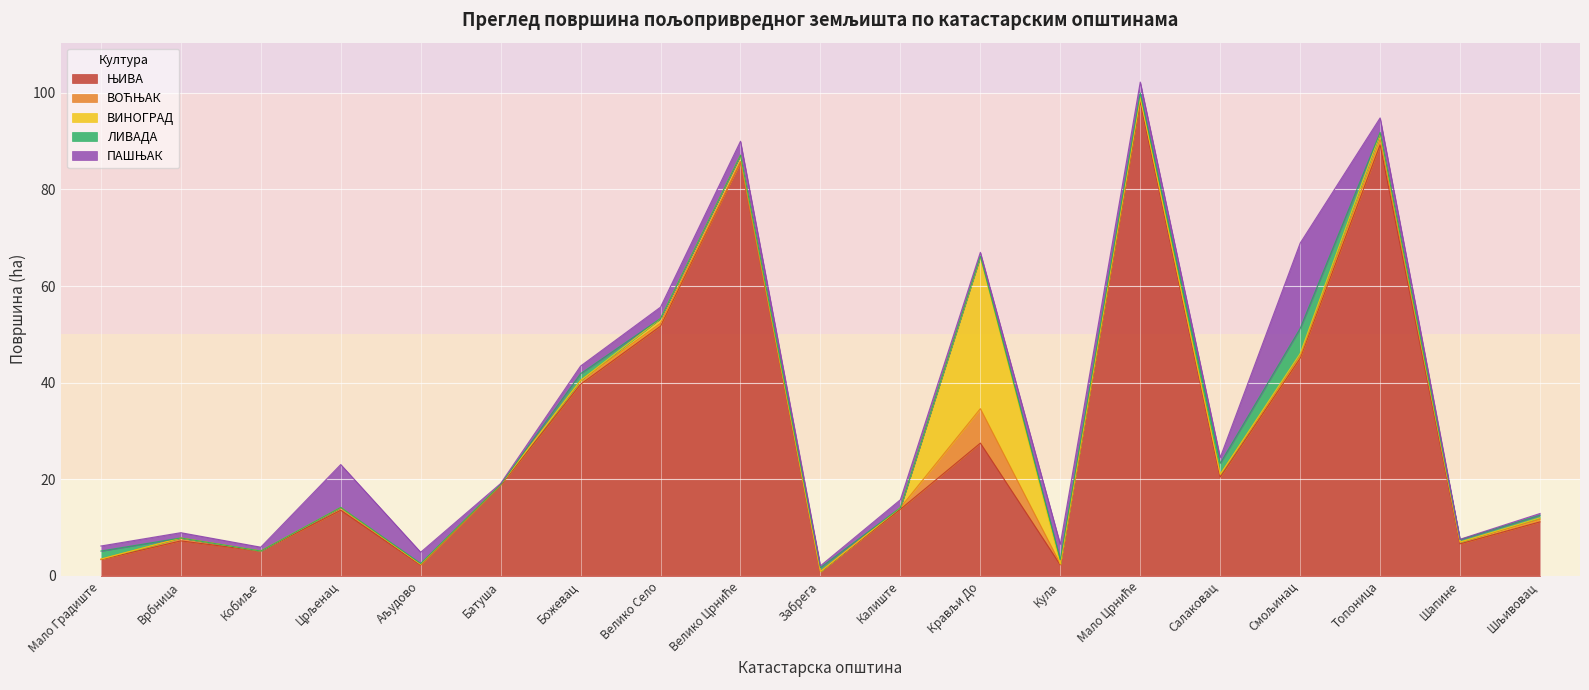

Reading left to right, what are all the values shown in this chart?

ЊИВА: 3.4	7.3	5.1	13.6	2.2	18.7	39.7	51.7	85.7	0.9	13.8	27.5	2.3	98.2	20.5	45.1	89.2	6.6	11.2
ВОЋЊАК: 0.1	0.6	0.0	0.5	0.2	0.2	0.8	0.6	0.1	0.0	0.3	7.1	0.2	0.8	0.6	0.5	1.2	0.4	0.5
ВИНОГРАД: 0.0	0.0	0.0	0.1	0.0	0.0	0.0	1.0	1.3	0.0	0.0	31.4	0.0	0.0	0.0	0.5	1.2	0.0	0.3
ЛИВАДА: 1.7	0.0	0.0	0.0	0.2	0.0	1.4	0.0	0.0	0.8	0.0	0.2	0.9	1.0	2.3	5.2	0.2	0.5	0.5
ПАШЊАК: 1.0	1.1	0.8	8.9	2.3	0.2	1.6	2.3	2.9	0.4	1.6	0.8	3.2	2.2	1.2	17.7	3.0	0.1	0.4